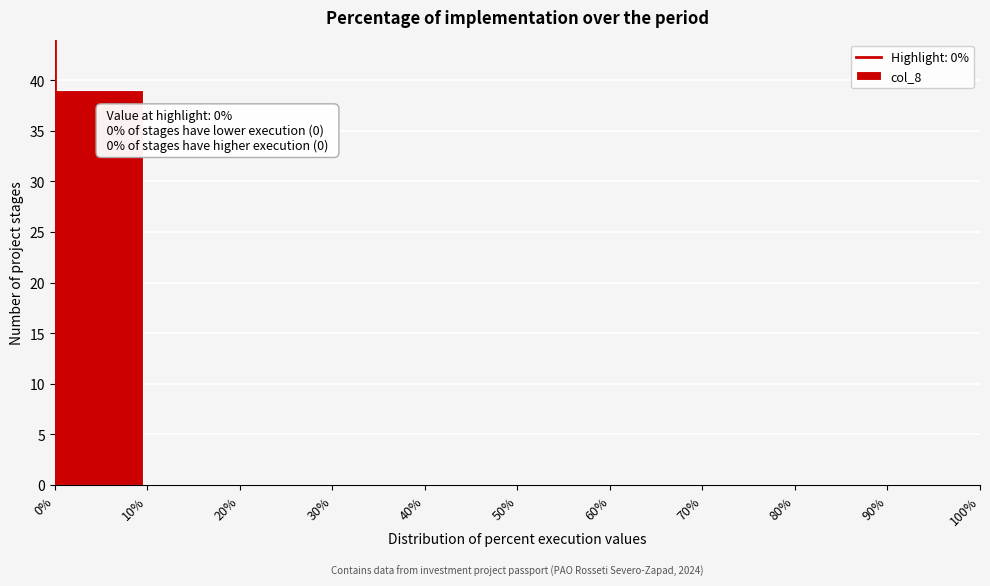

Which range on the x-axis has the tallest bar?

0% to 10%